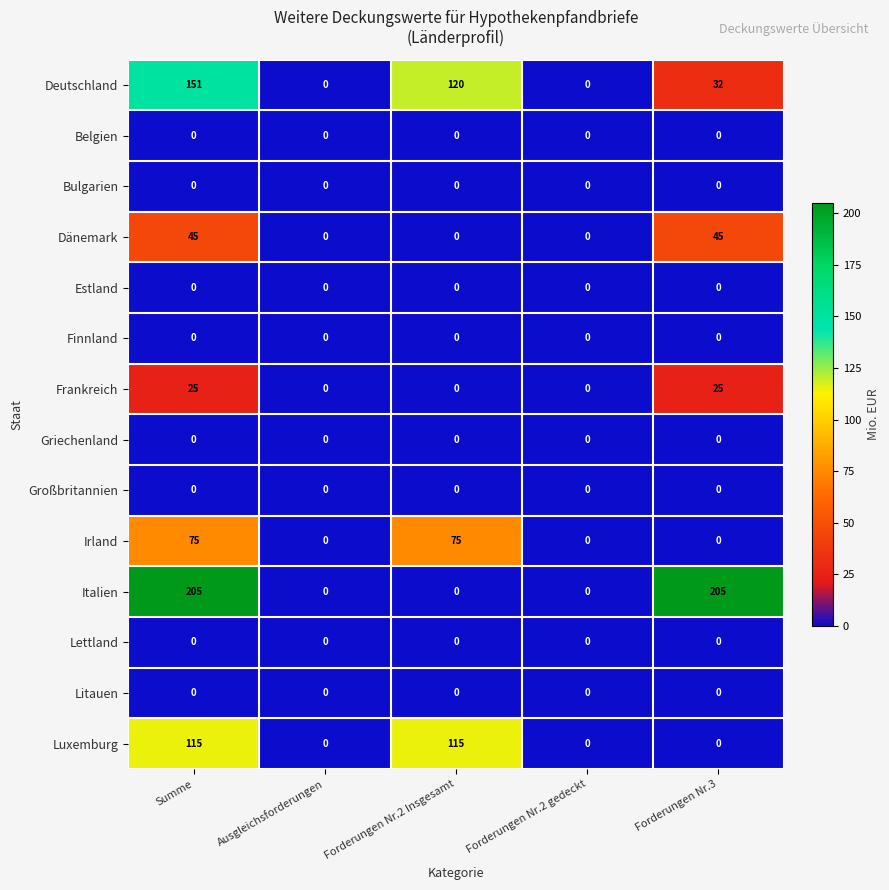

What is the greatest value displayed?

205